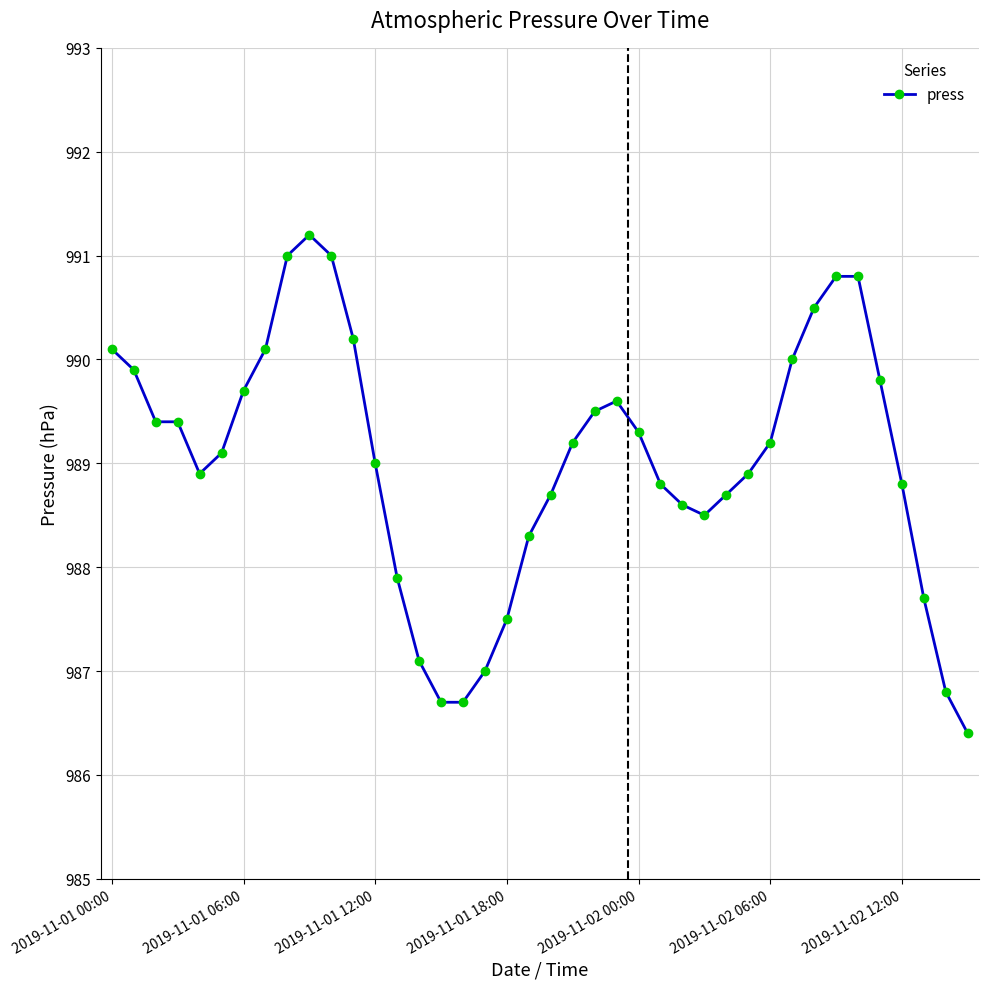

What is the smallest value displayed?

986.4